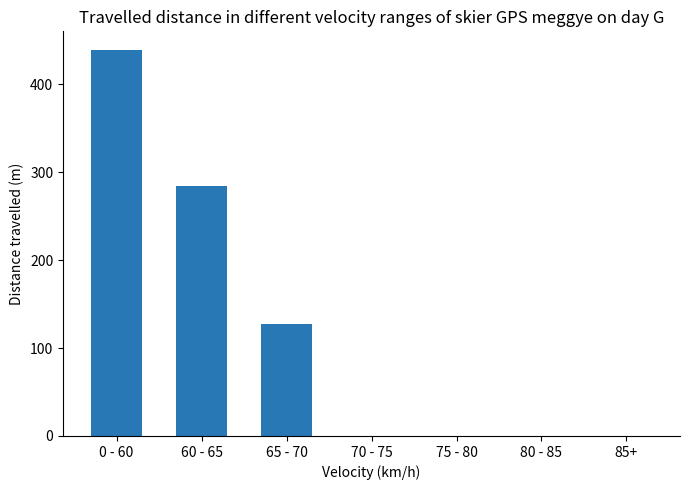

How many values are between 0 and 284?

6